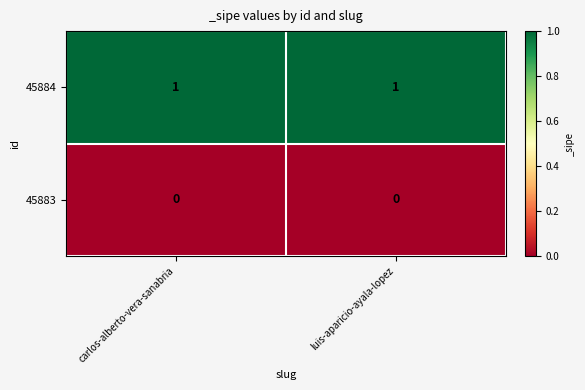

Reading left to right, extract all data points from this chart.

45884: carlos-alberto-vera-sanabria=1	luis-aparicio-ayala-lopez=1
45883: carlos-alberto-vera-sanabria=0	luis-aparicio-ayala-lopez=0